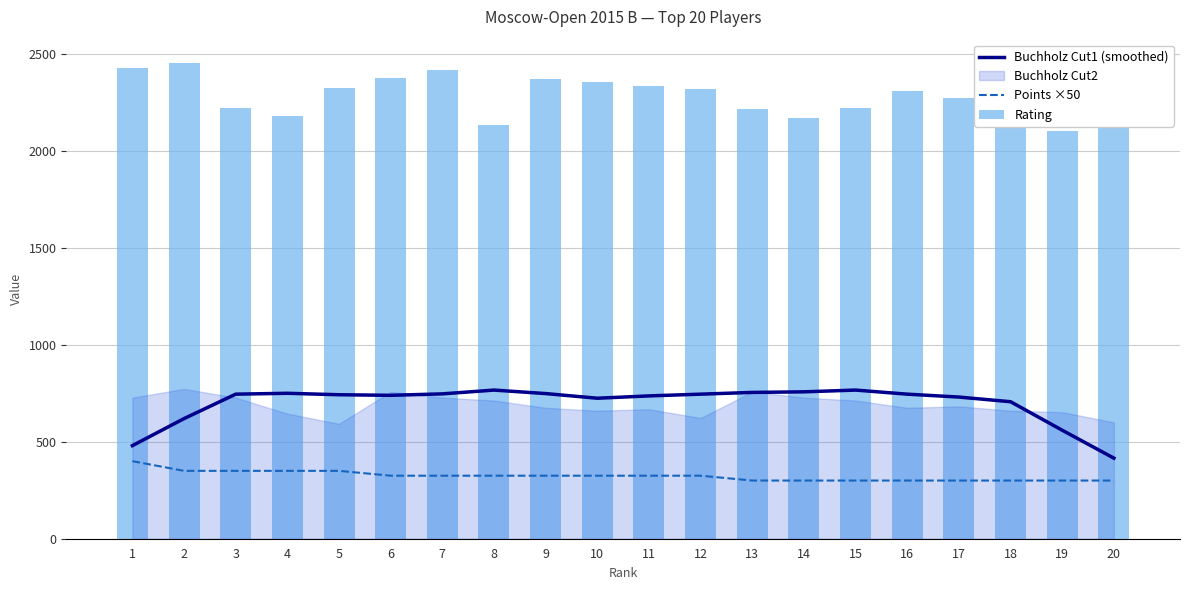

How many data points in Buchholz Cut1 (smoothed) are above 745?

10